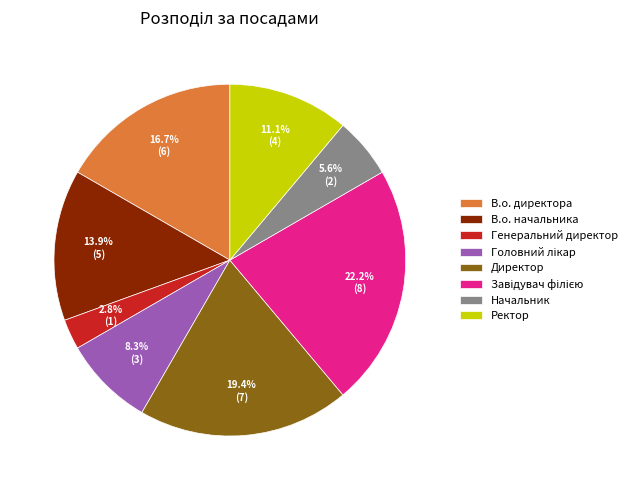

Which category has the smallest portion of the pie?

Генеральний директор